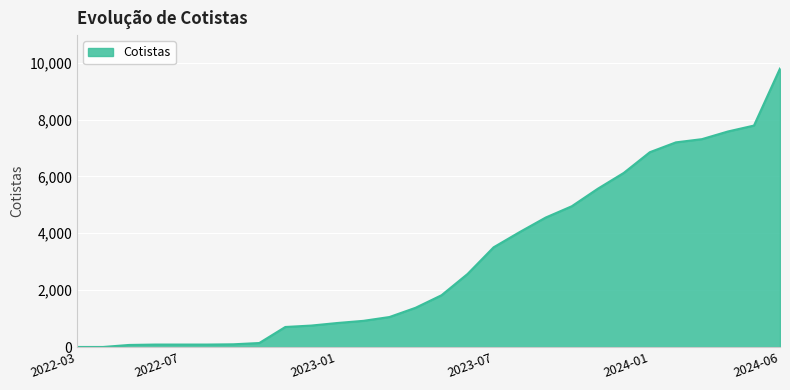

What is the maximum value shown in the chart?

9792